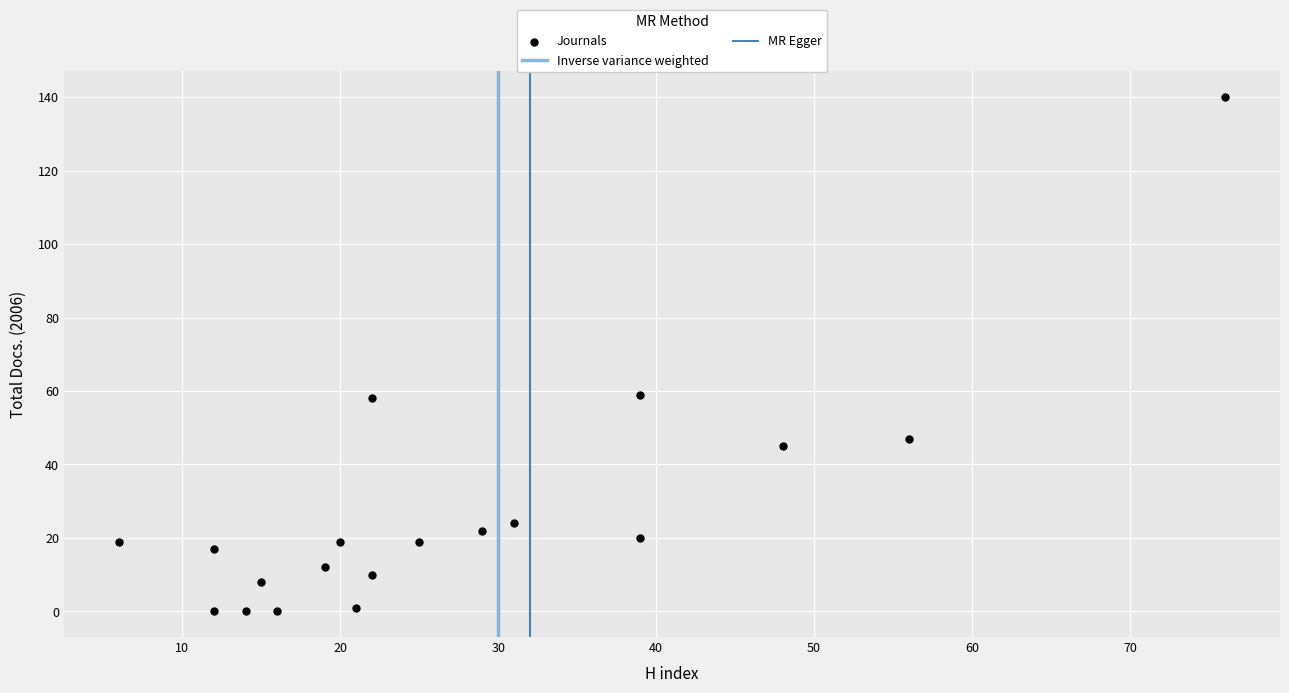

What is the range of X values (max minus min)?

70